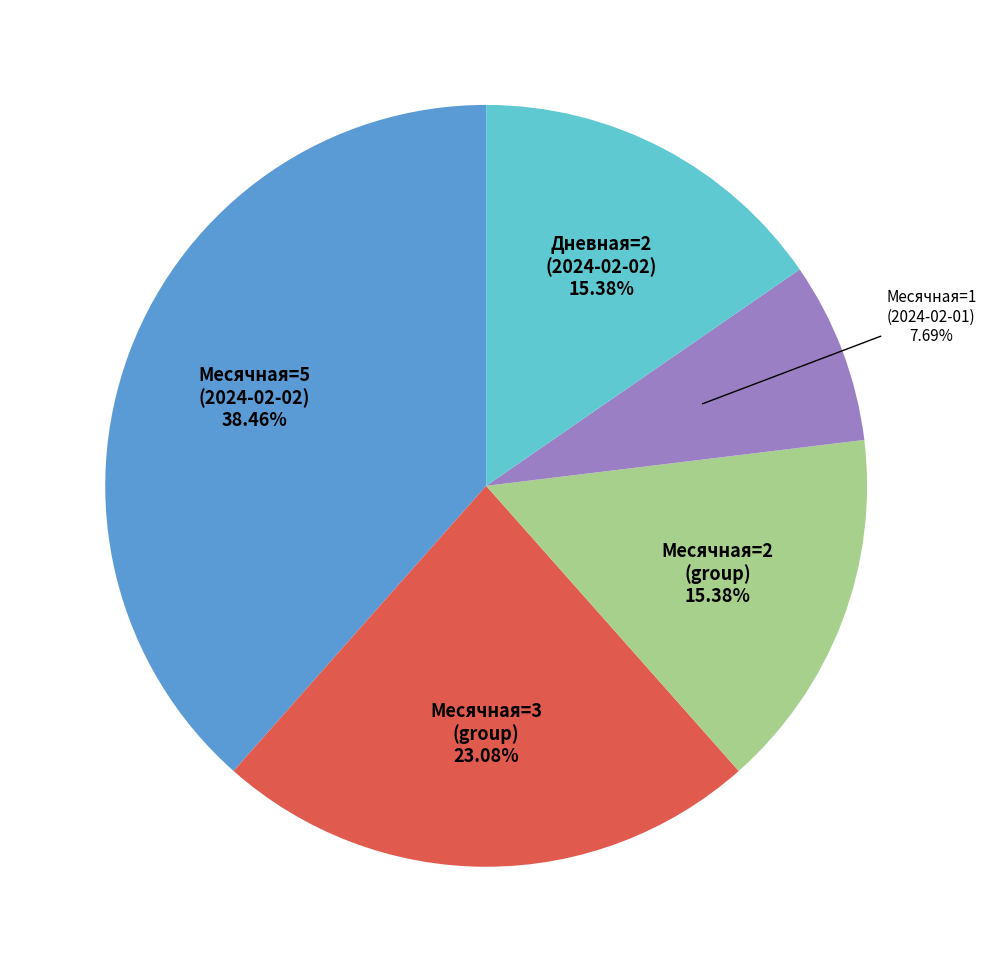

Does any single category account for the majority?

No